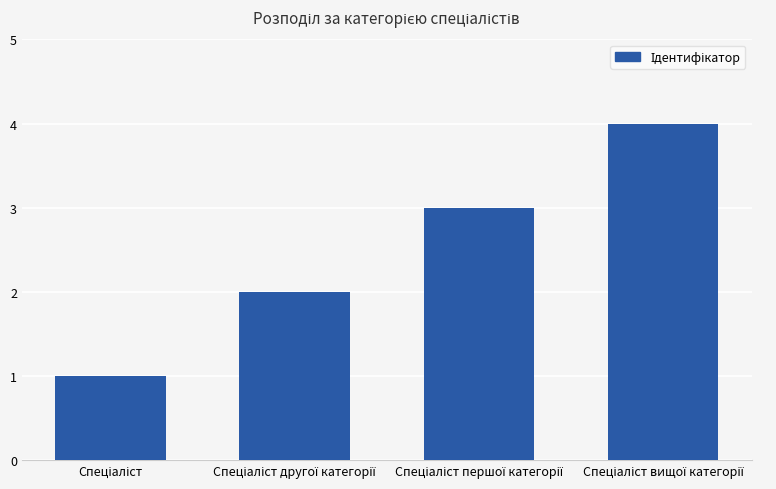

Count the number of data series in this chart.

1